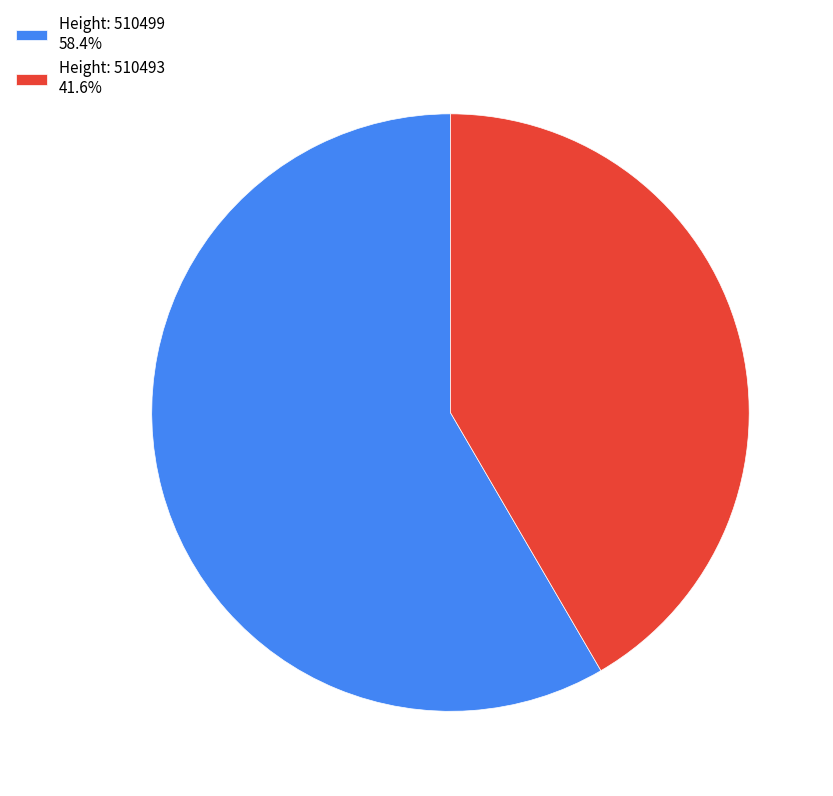

Does Height: 510493 41.6% represent more than half of the total?

No